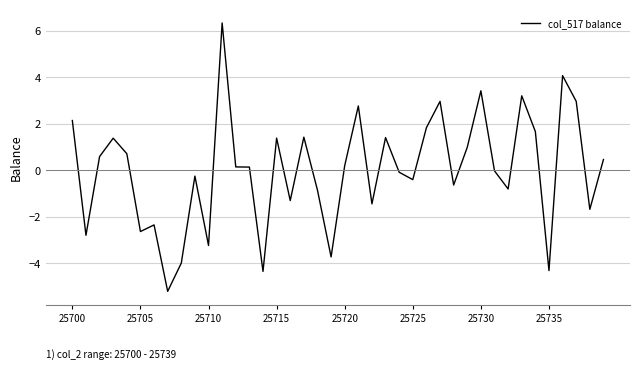

How many series are shown in this chart?

1